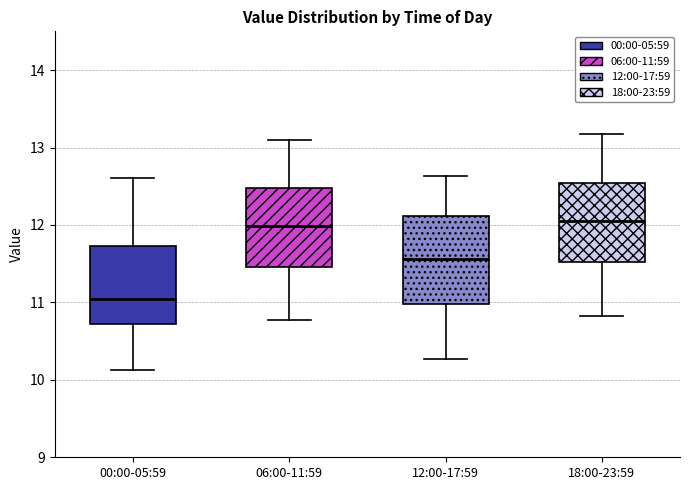

Reading left to right, transcribe this box plot: for each box, give where its median line is, the range the box spans, and where its two whiskers end, as read against the y-axis. The values are not printed on the chart, so give them approximately, as read against the axis.

00:00-05:59: median 11.1, box 10.7 to 11.7, whiskers 10.1 to 12.6
06:00-11:59: median 12.0, box 11.5 to 12.5, whiskers 10.8 to 13.1
12:00-17:59: median 11.6, box 11.0 to 12.1, whiskers 10.3 to 12.6
18:00-23:59: median 12.1, box 11.5 to 12.5, whiskers 10.8 to 13.2